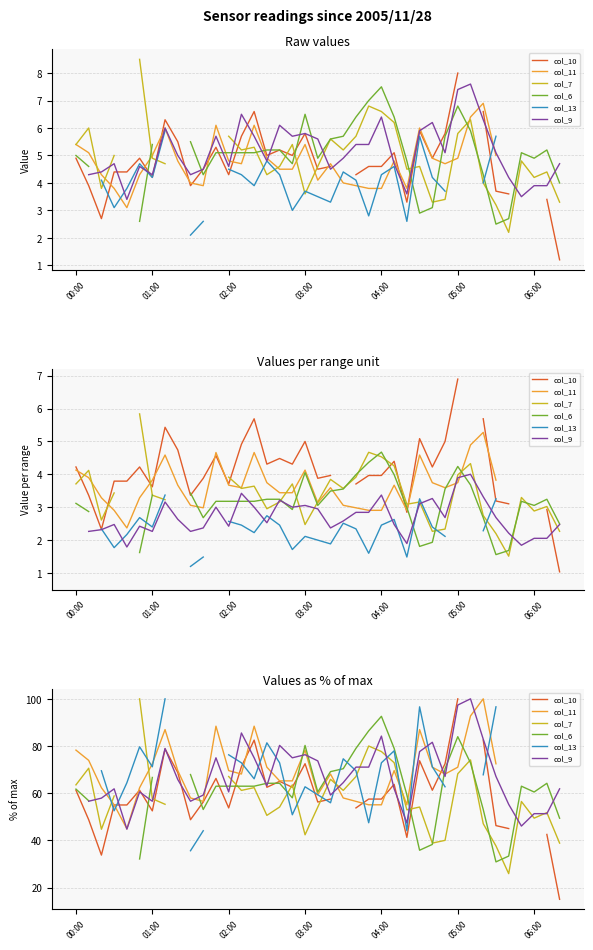

Where is col_10 nearest to the value 57?

20